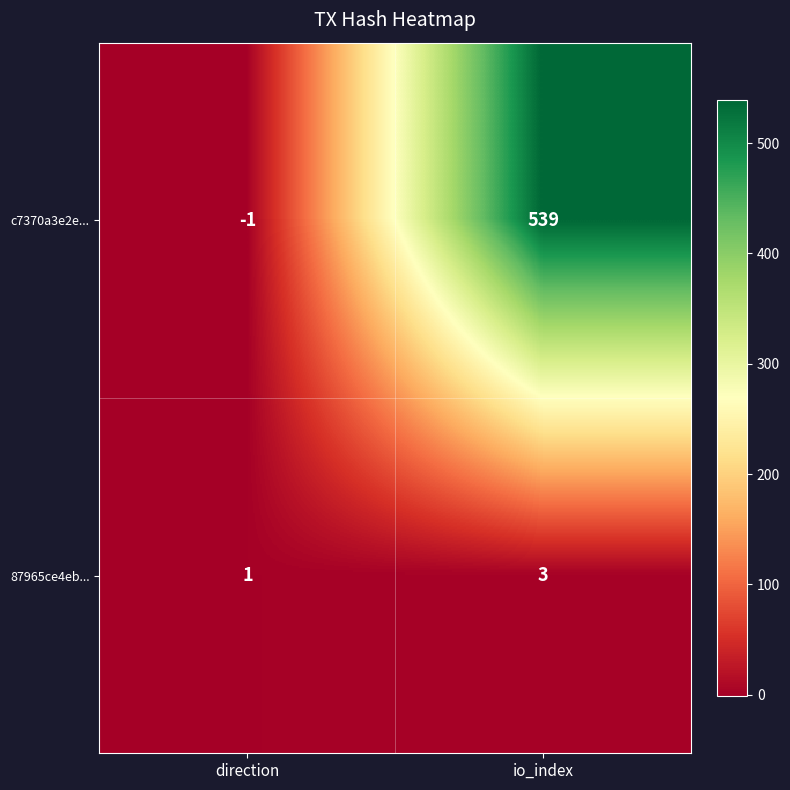

List the series in order of their peak value, lowest first.

87965ce4eb..., c7370a3e2e...